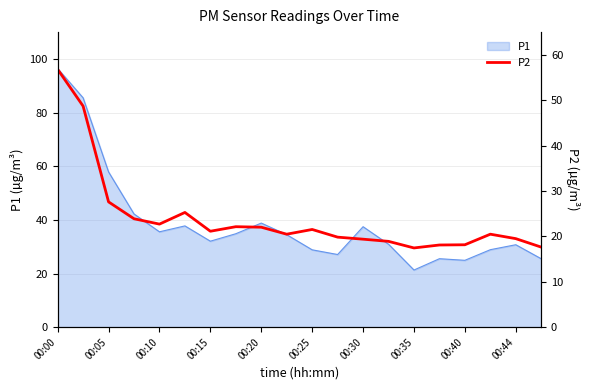

True or false: there are more than 2 points higher than both neighbors.

True